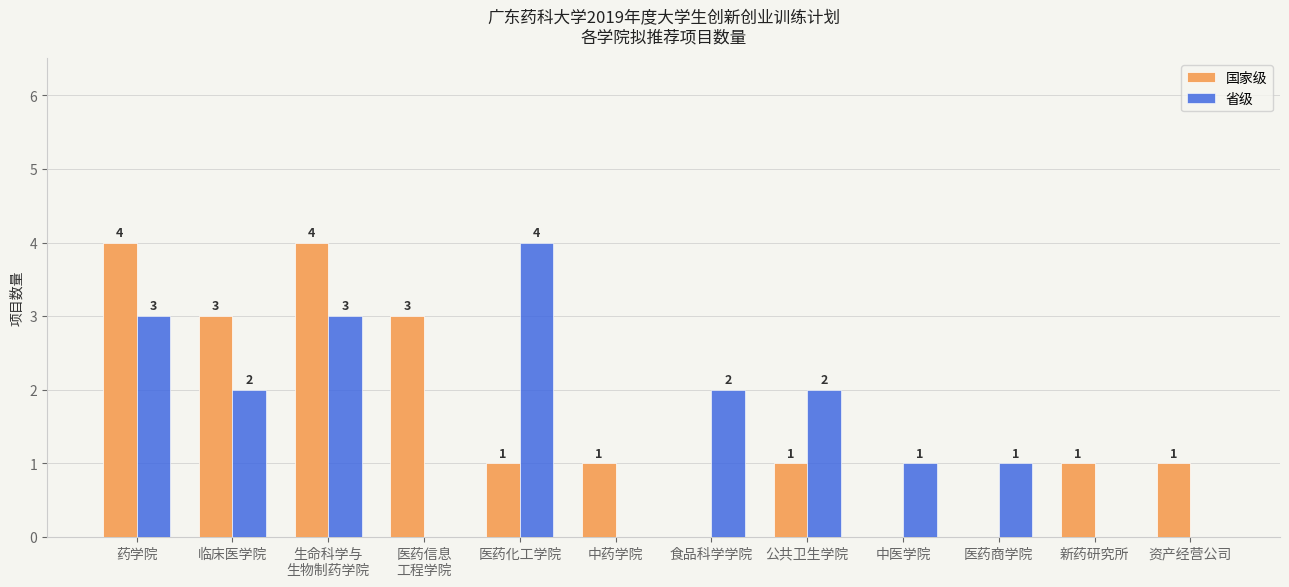

Is it true that 省级 equals 3 at 药学院?

True